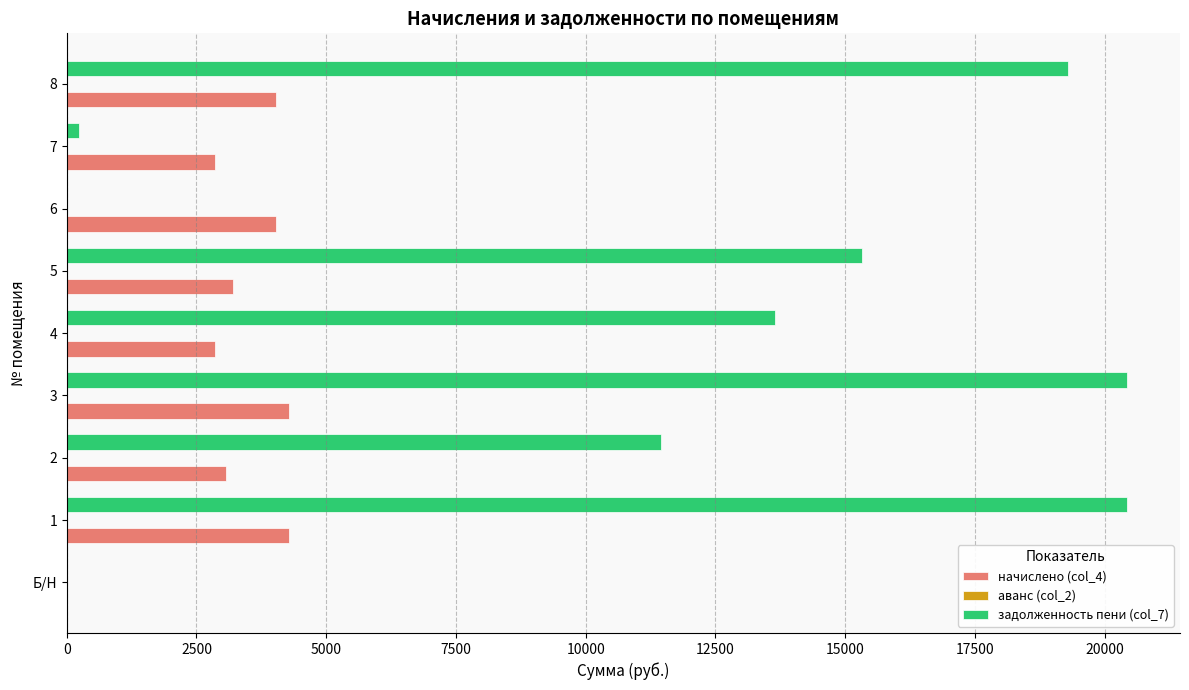

What is the maximum value for начислено (col_4)?

4279.7